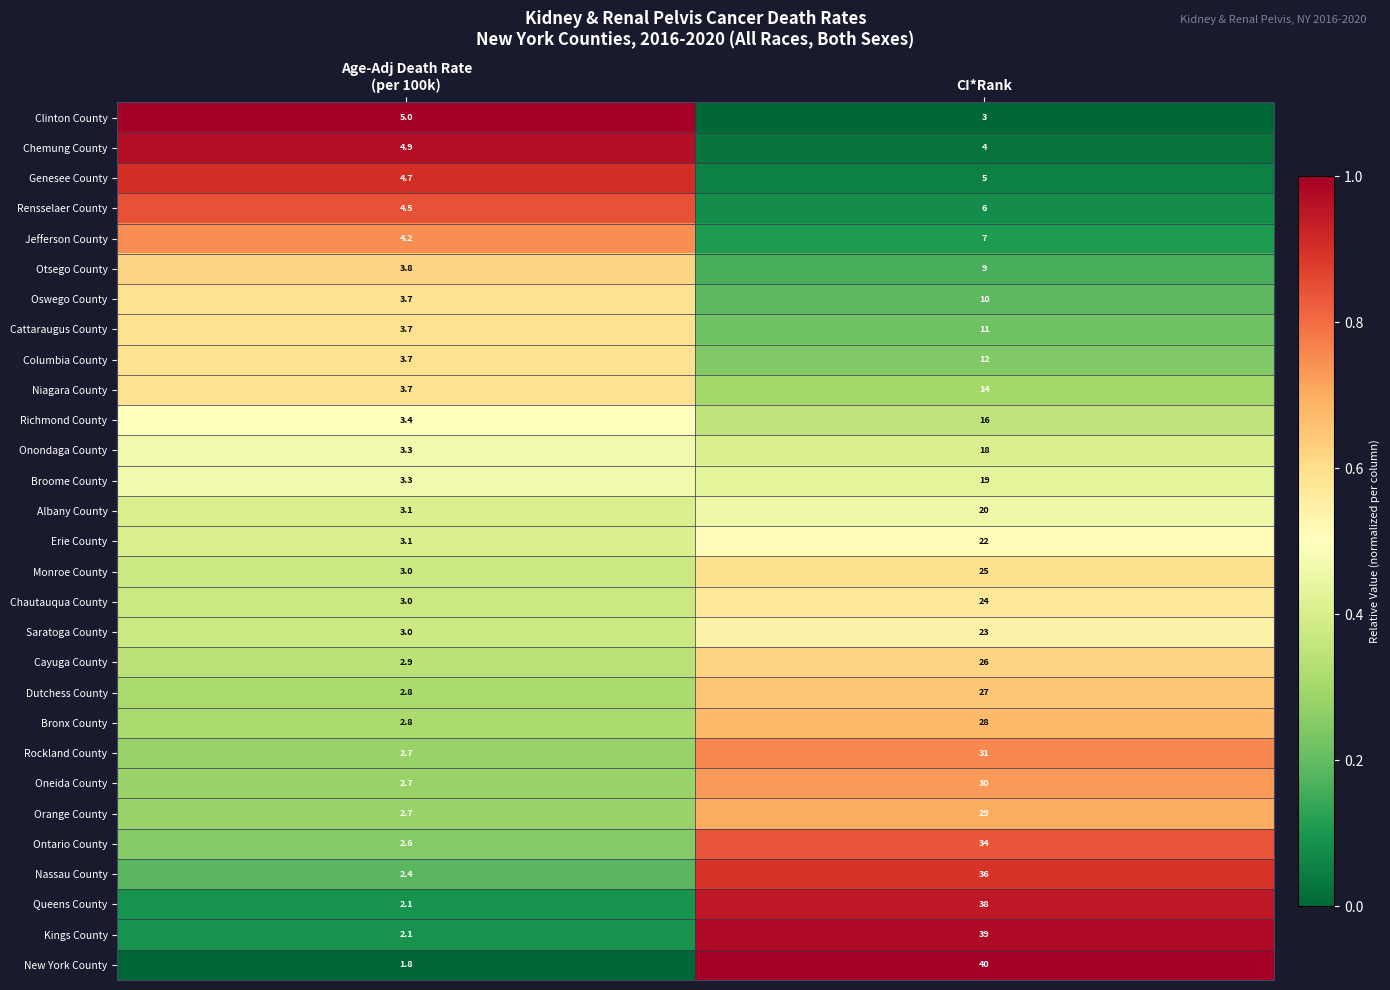

What is the greatest value displayed?

40.0